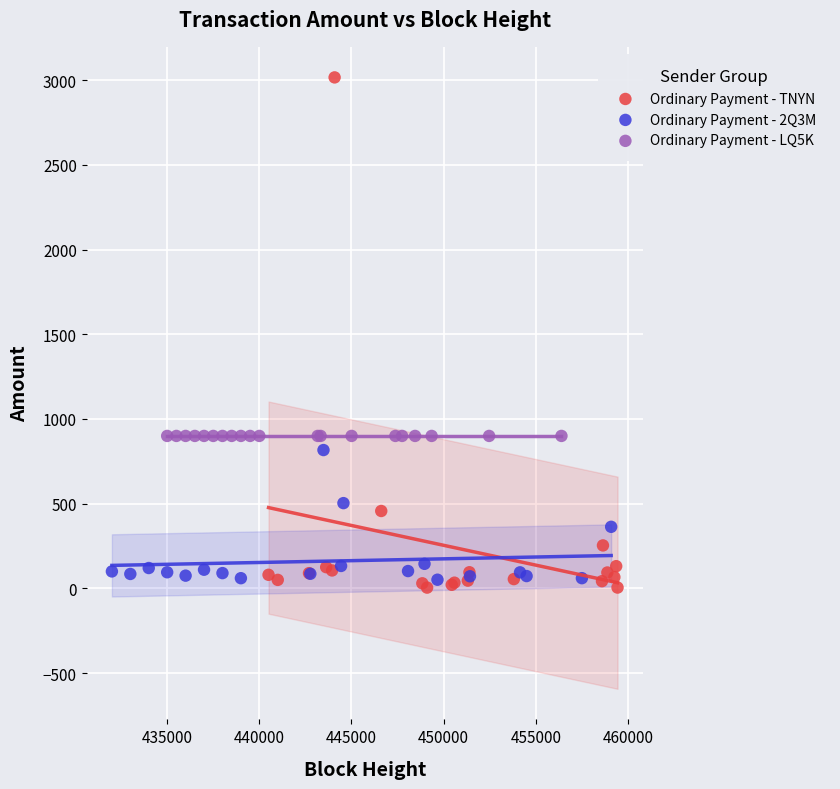

Which series reaches the maximum Y coordinate?

Ordinary Payment - TNYN